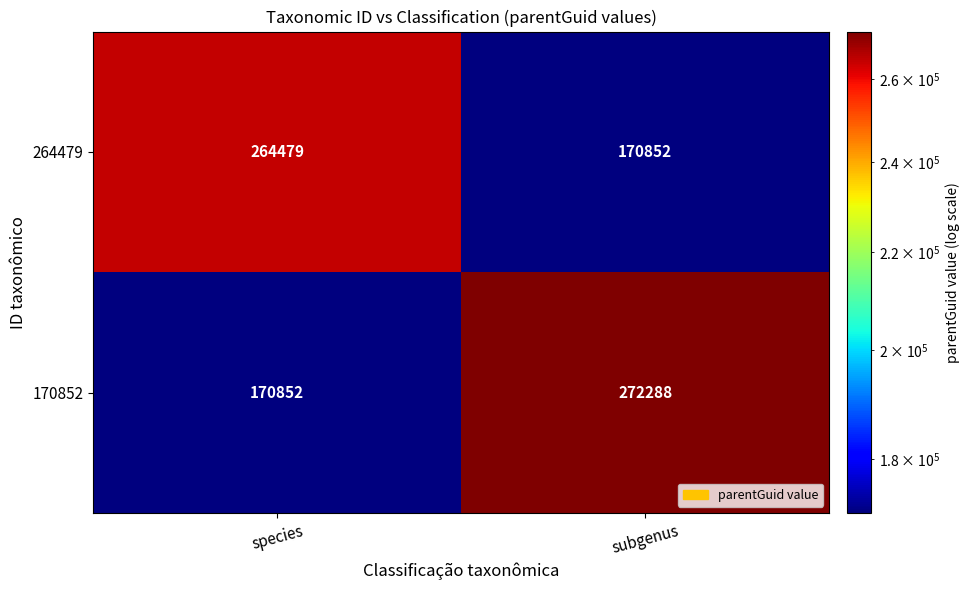

The value of 170852 at subgenus is 272288. True or false?

True